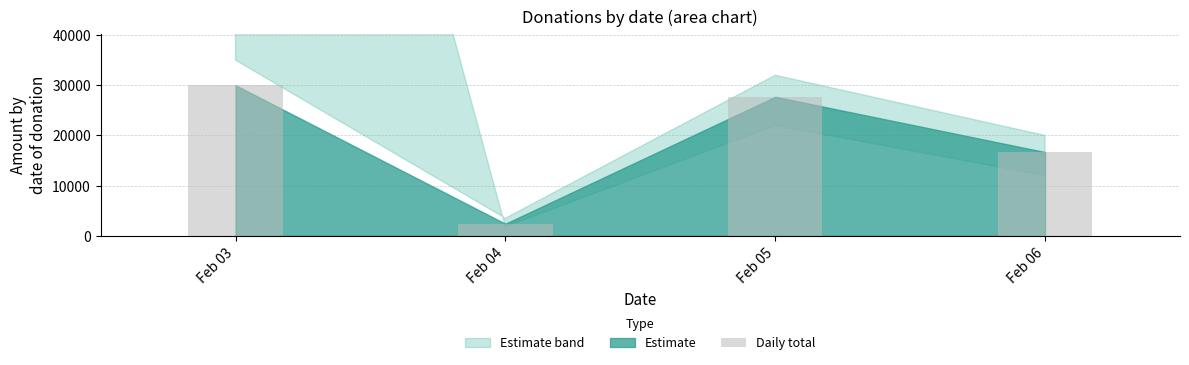

List the labels in order of value, smallest first.

Feb 04, Feb 06, Feb 05, Feb 03